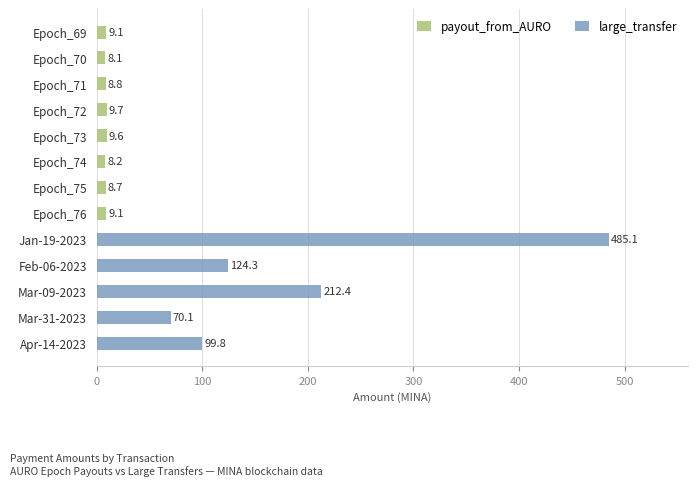

What is the difference between the large_transfer values at Epoch_73 and Mar-31-2023?

70.1